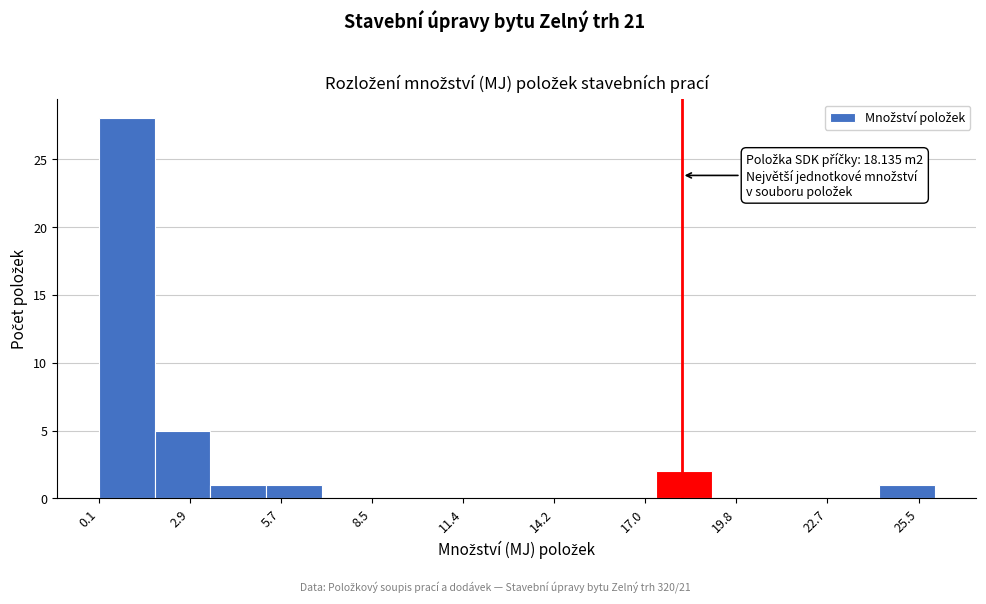

Around what value on the x-axis is the tallest bar? Give the approximate position of its centre, as read against the axis.

1.0